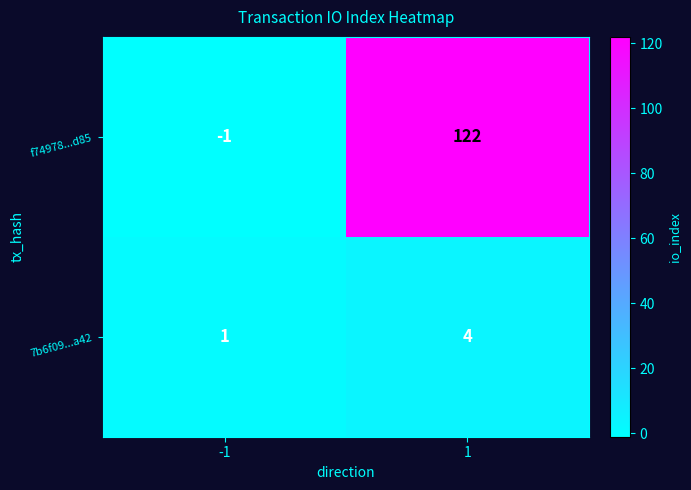

What is the spread (max minus min) of values at 1?

118